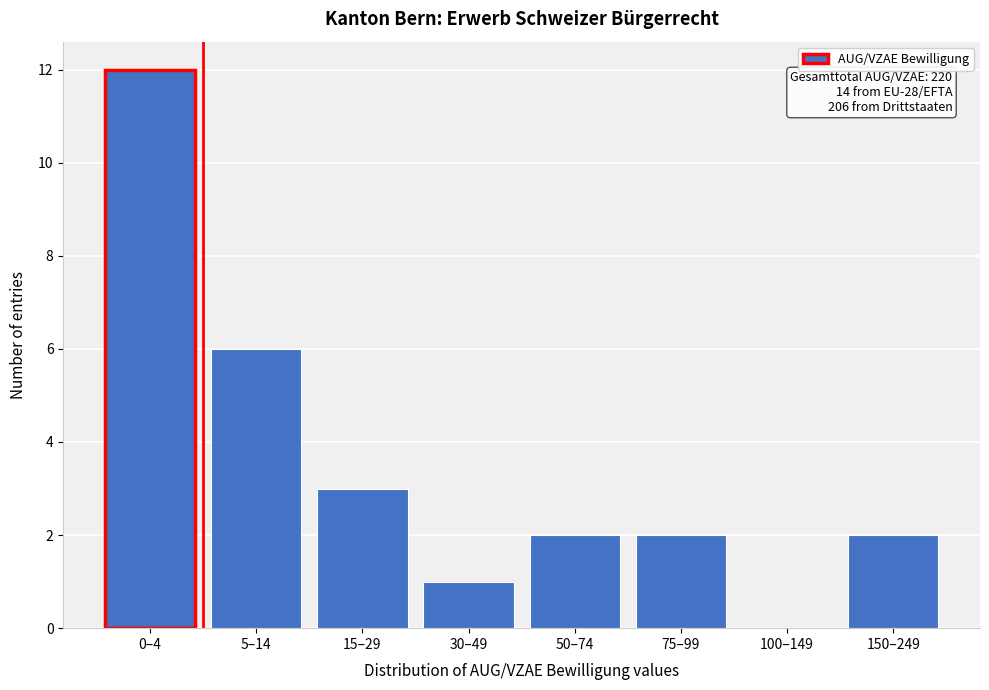

Reading left to right, extract all data points from this chart.

0–4=12	5–14=6	15–29=3	30–49=1	50–74=2	75–99=2	100–149=0	150–249=2